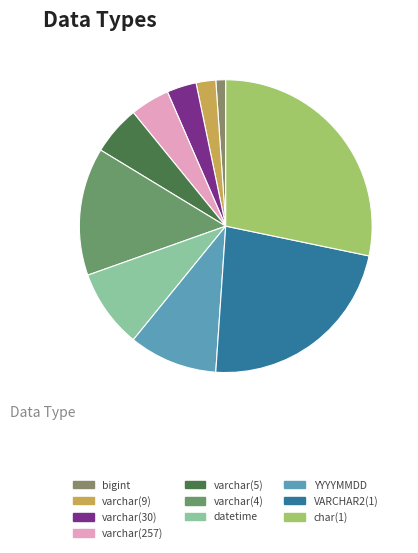

Is there any slice that represents more than half of the pie?

No